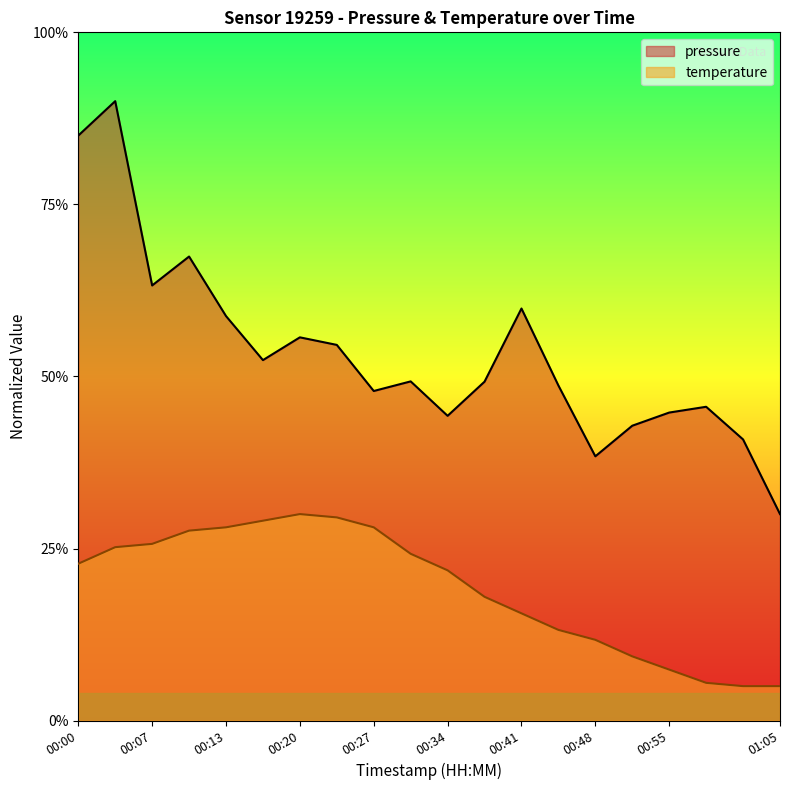

True or false: temperature has more than 1 interior local peaks.

False